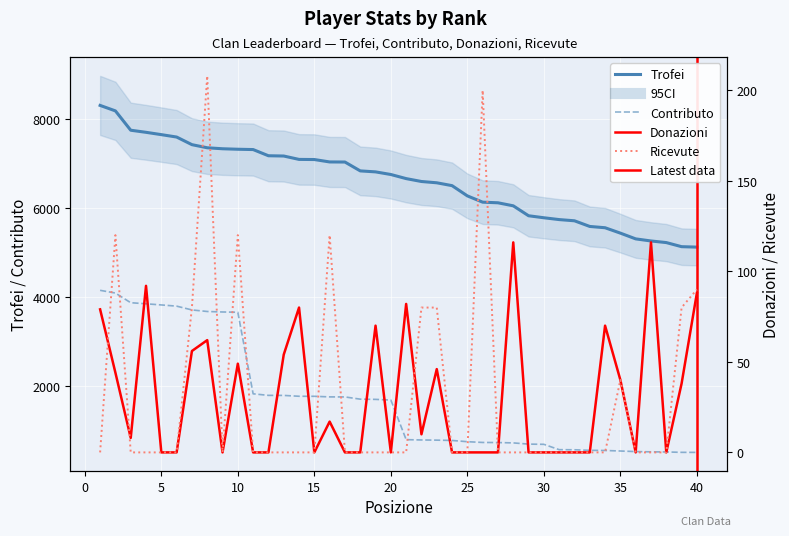

Between 14 and 16, which series saw the biggest shift?

Ricevute